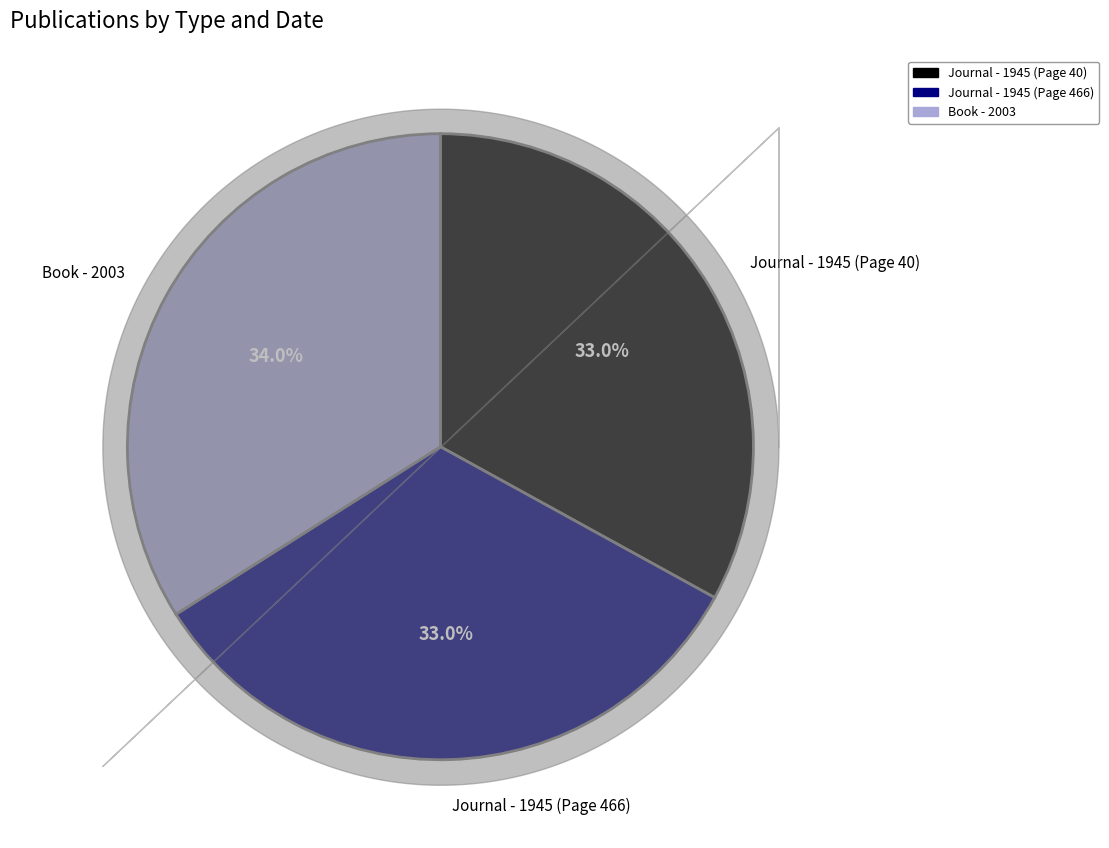

Is it true that Book - 2003 is 34% of the pie?

True